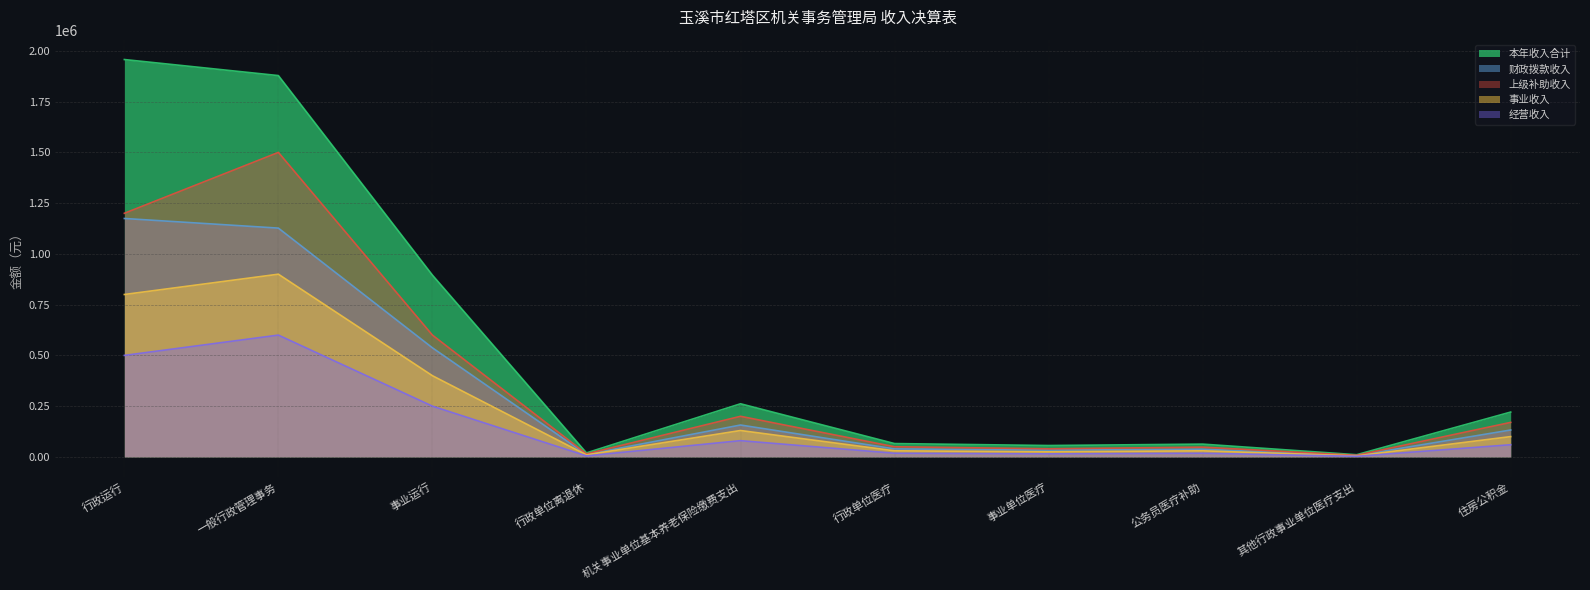

True or false: 事业收入 has more than 2 interior local peaks.

True